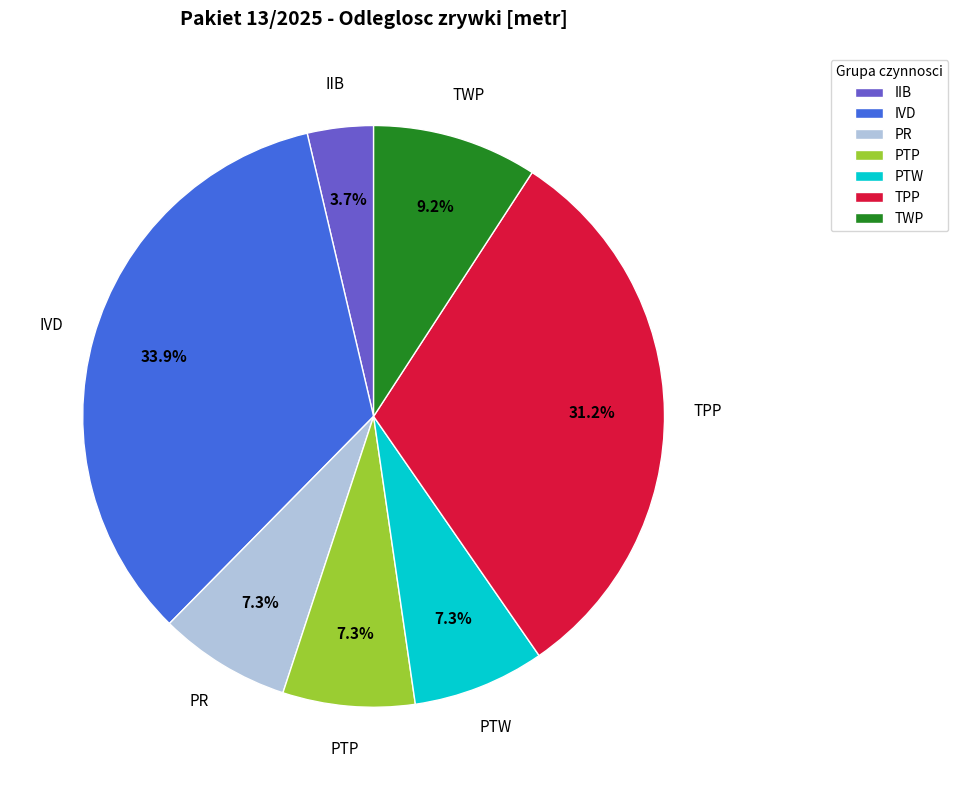

Which category has the smallest portion of the pie?

IIB